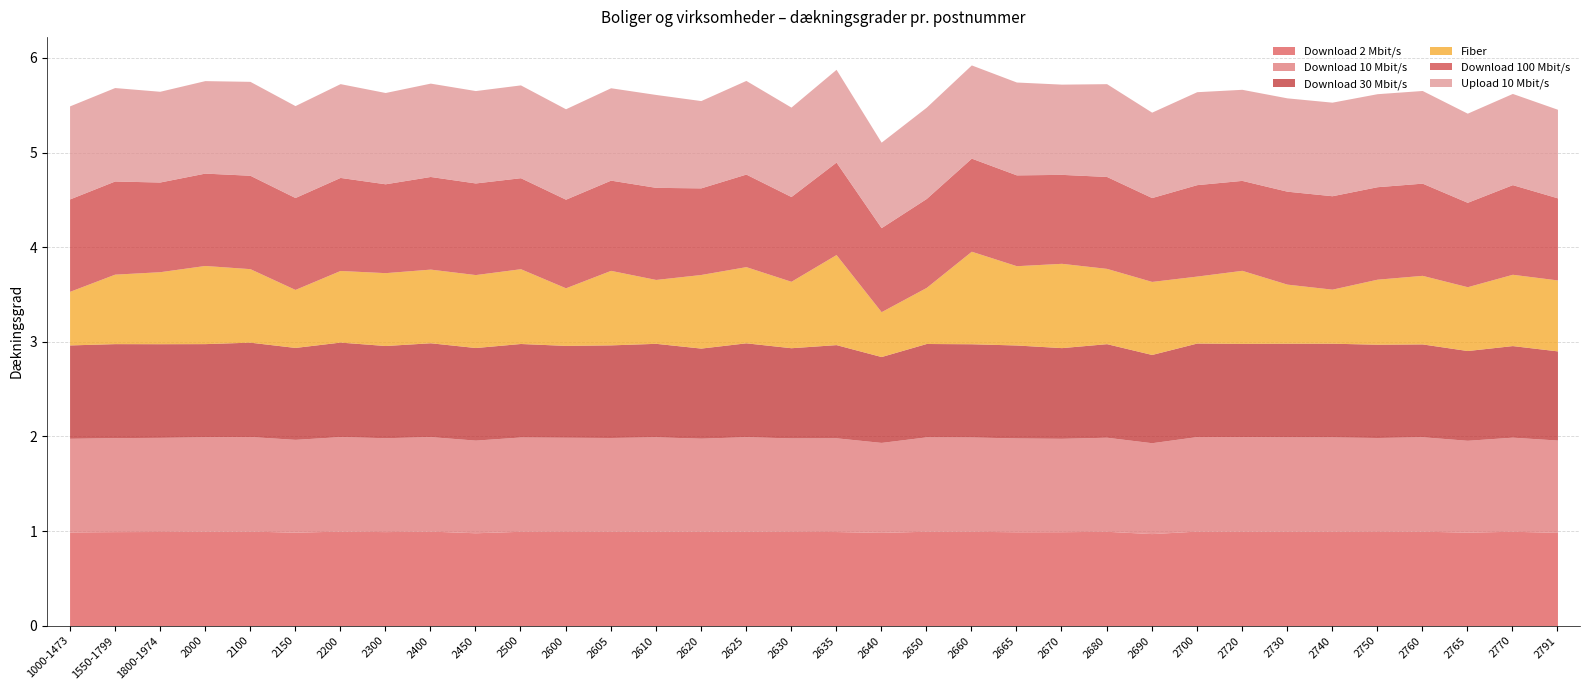

What is the total value across all series at 2400?

5.7